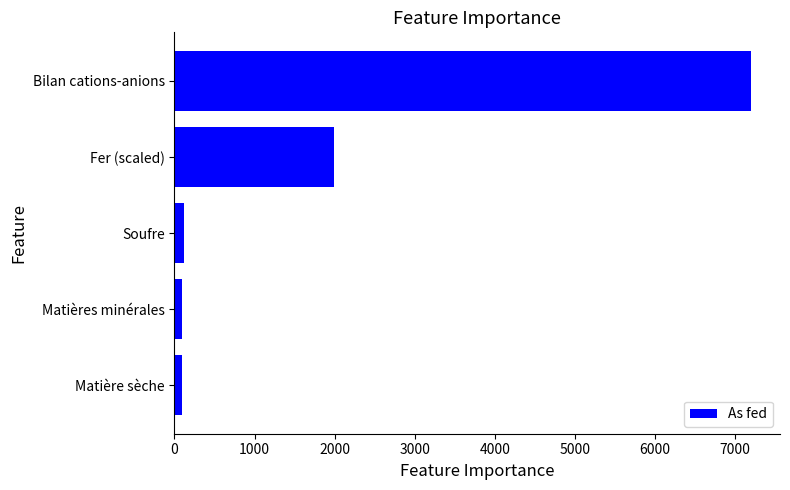

What is the difference between the second highest and minimum values?

1898.1